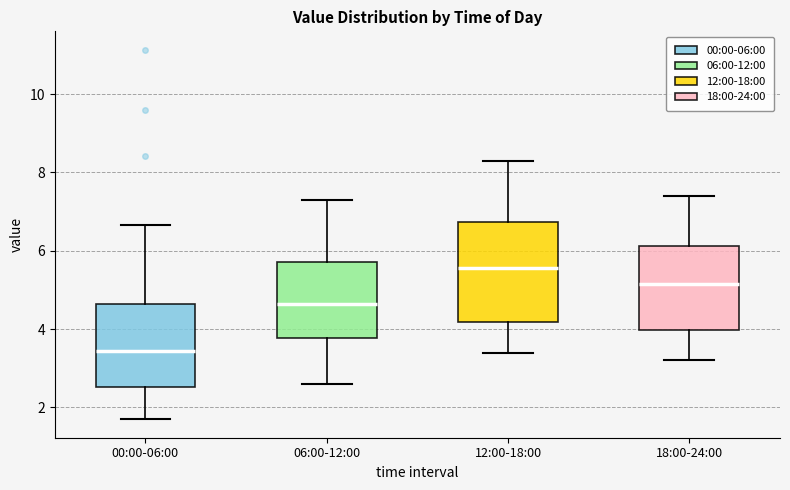

Where is the upper edge of the box for 12:00-18:00 on the y-axis? The values are not printed on the chart, so give them approximately, as read against the axis.

6.8